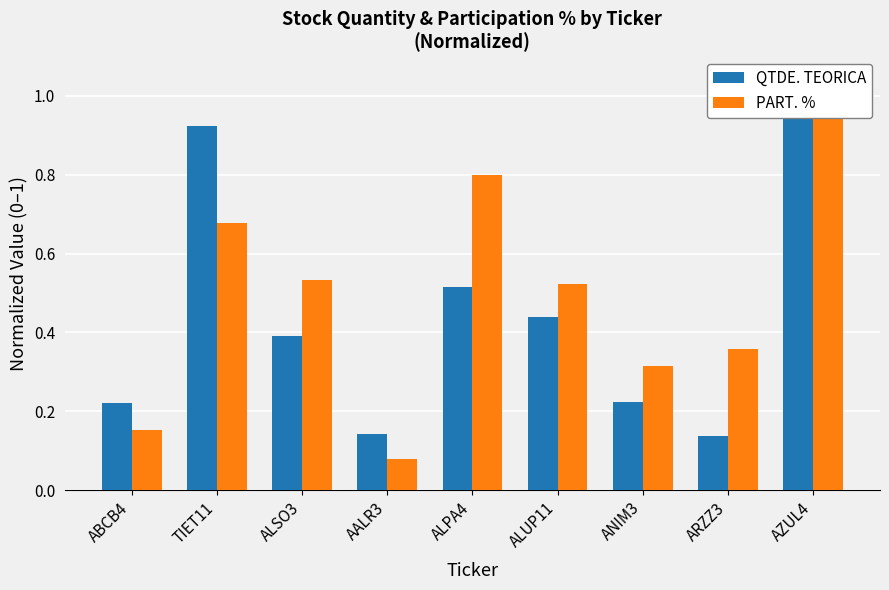

At which category is the sum across all series the highest?

AZUL4